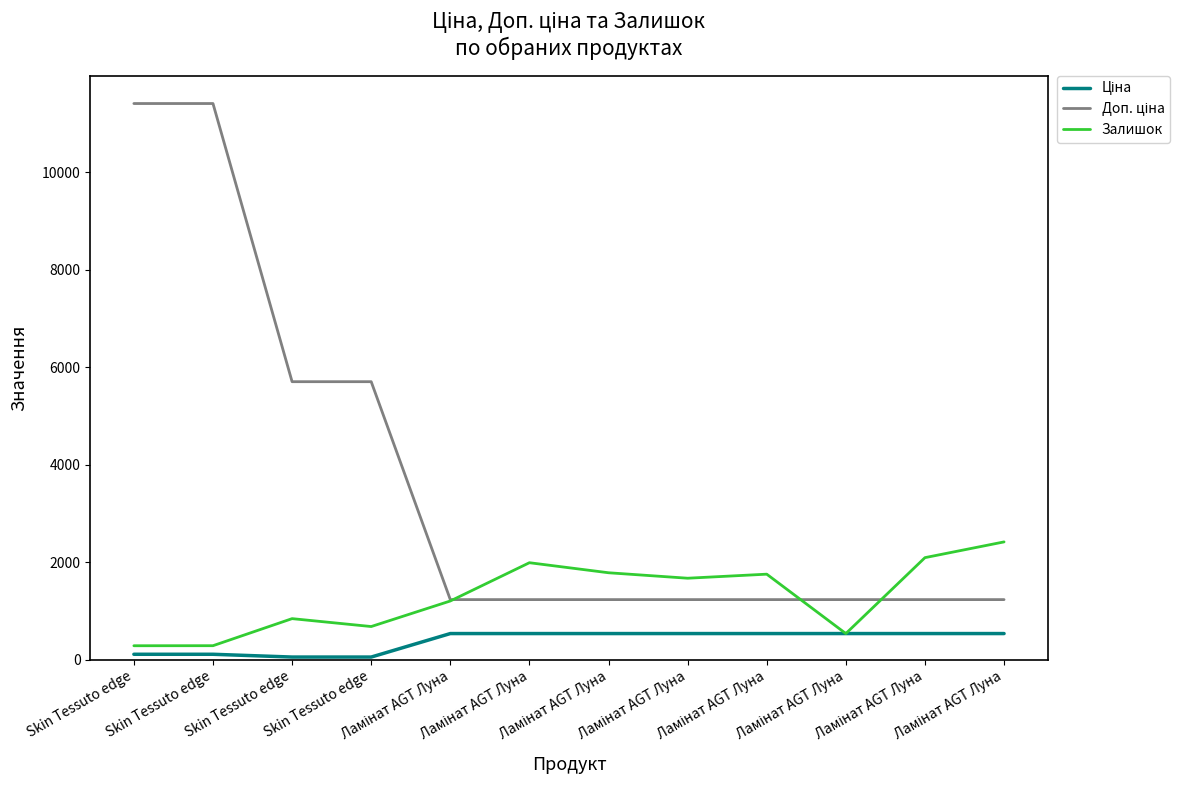

What is the difference between the maximum and minimum values in the Залишок series?

2130.0